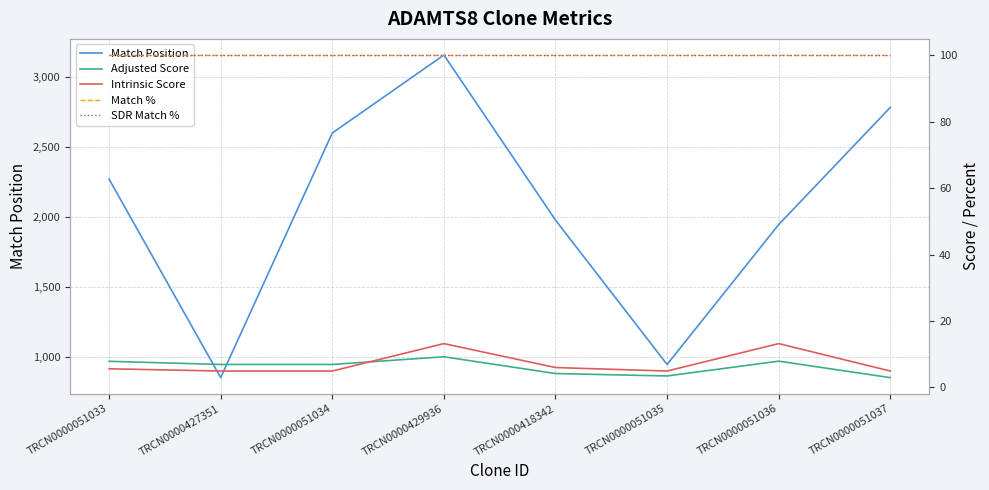

What is the value of the Match % point at the 6th from the left?

100.0